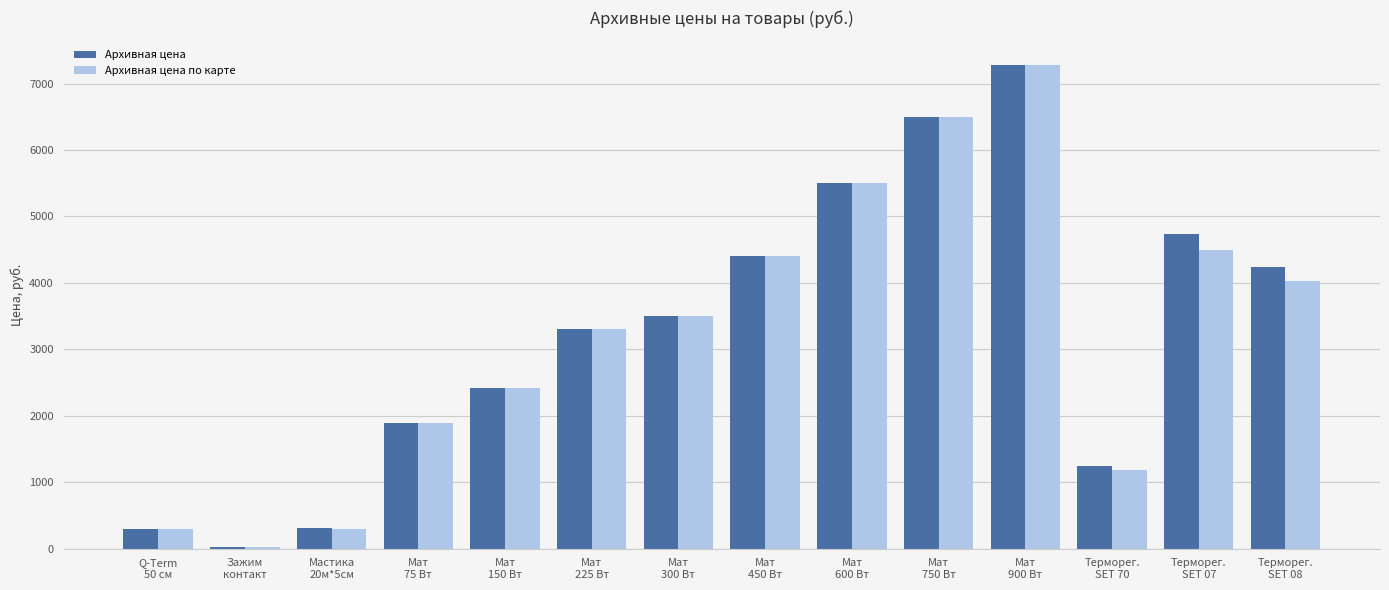

How many bars are there in each group?

2